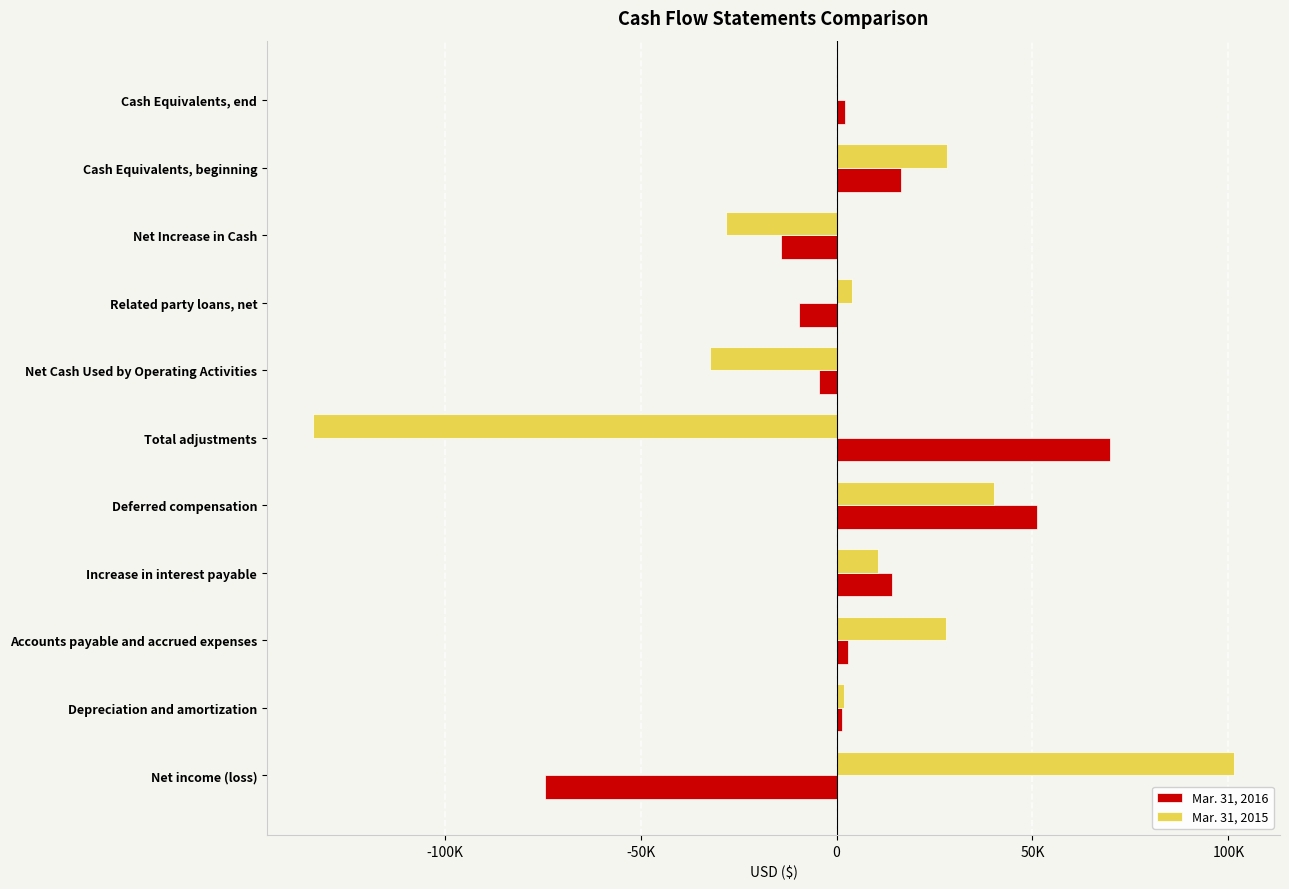

What are all the series names shown in the legend?

Mar. 31, 2016, Mar. 31, 2015